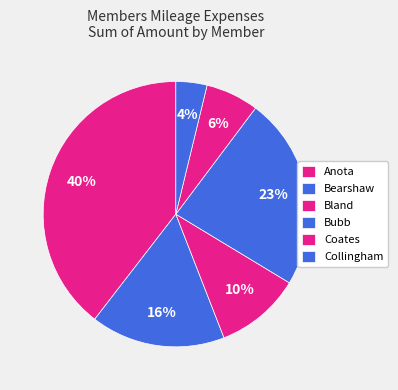

Which category has the smallest portion of the pie?

Collingham